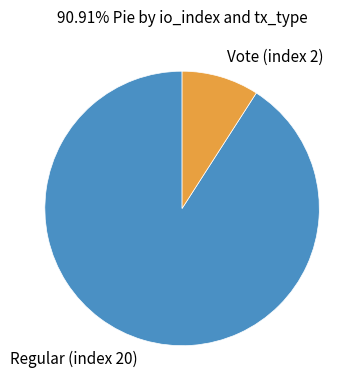

What is the ratio of the value at Vote (index 2) to the value at Regular (index 20)?

0.1